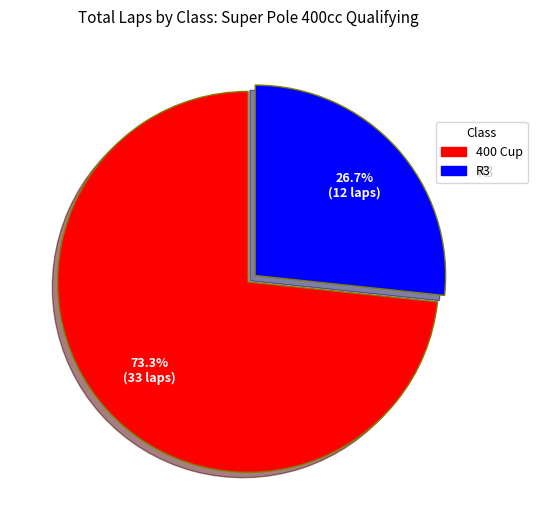

Is it true that 400 Cup is 24% of the pie?

False